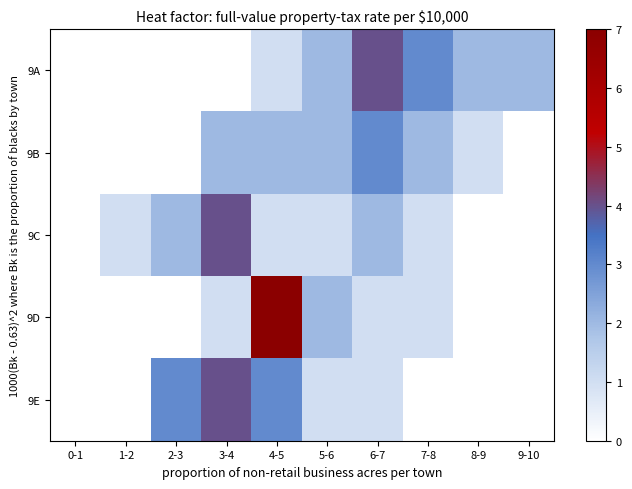

How many series are shown in this chart?

5